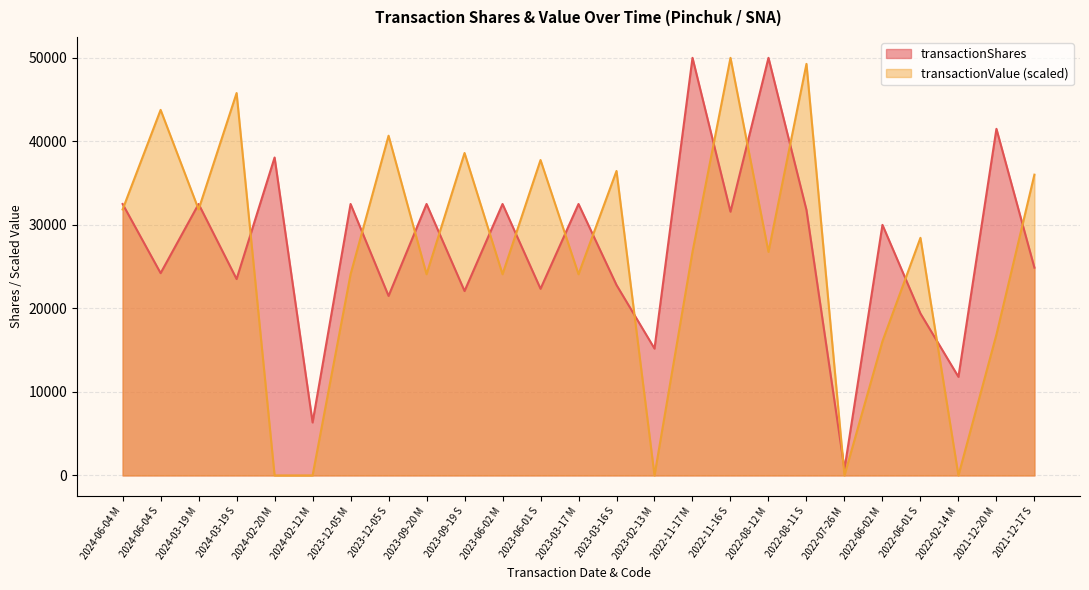

Reading right to left, list all the values displayed in this chart.

transactionShares: 2021-12-17 S=24880.0	2021-12-20 M=41500.0	2022-02-14 M=11804.0	2022-06-01 S=19394.0	2022-06-02 M=30000.0	2022-07-26 M=758.0	2022-08-11 S=31785.0	2022-08-12 M=50000.0	2022-11-16 S=31576.0	2022-11-17 M=50000.0	2023-02-13 M=15190.0	2023-03-16 S=22800.0	2023-03-17 M=32500.0	2023-06-01 S=22348.0	2023-06-02 M=32500.0	2023-09-19 S=22078.0	2023-09-20 M=32500.0	2023-12-05 S=21493.0	2023-12-05 M=32500.0	2024-02-12 M=6344.0	2024-02-20 M=38066.0	2024-03-19 S=23514.0	2024-03-19 M=32500.0	2024-06-04 S=24220.0	2024-06-04 M=32500.0
transactionValue: 2021-12-17 S=36011.7	2021-12-20 M=16865.3	2022-02-14 M=0.0	2022-06-01 S=28449.7	2022-06-02 M=16060.7	2022-07-26 M=0.0	2022-08-11 S=49274.5	2022-08-12 M=26767.8	2022-11-16 S=50000.0	2022-11-17 M=26767.8	2023-02-13 M=0.0	2023-03-16 S=36453.3	2023-03-17 M=24088.8	2023-06-01 S=37763.5	2023-06-02 M=24088.8	2023-09-19 S=38604.6	2023-09-20 M=24088.8	2023-12-05 S=40674.4	2023-12-05 M=24088.8	2024-02-12 M=0.0	2024-02-20 M=0.0	2024-03-19 S=45785.5	2024-03-19 M=31850.6	2024-06-04 S=43767.6	2024-06-04 M=31850.6